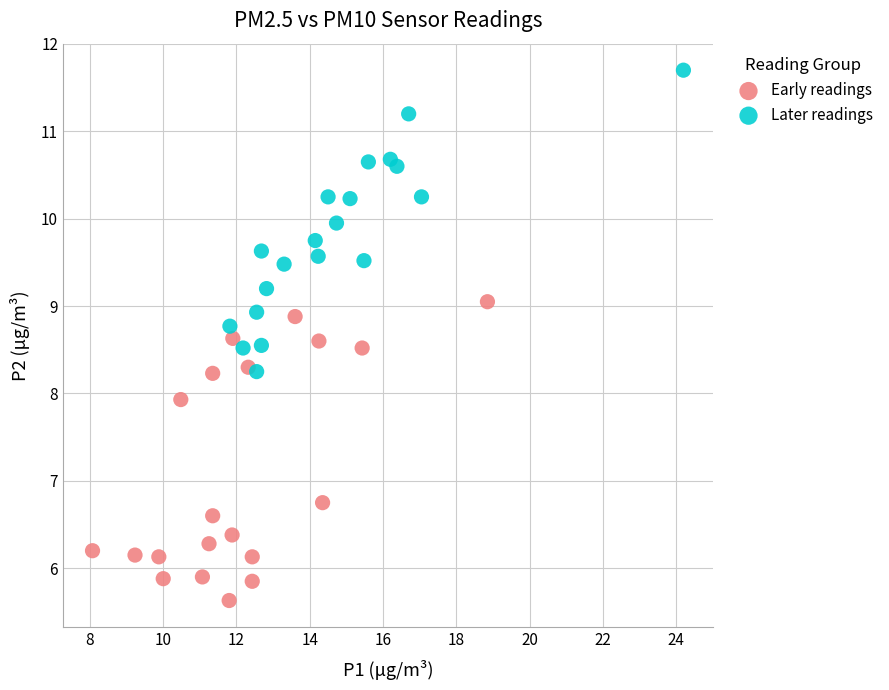

Which series contains the lowest Y value?

Early readings